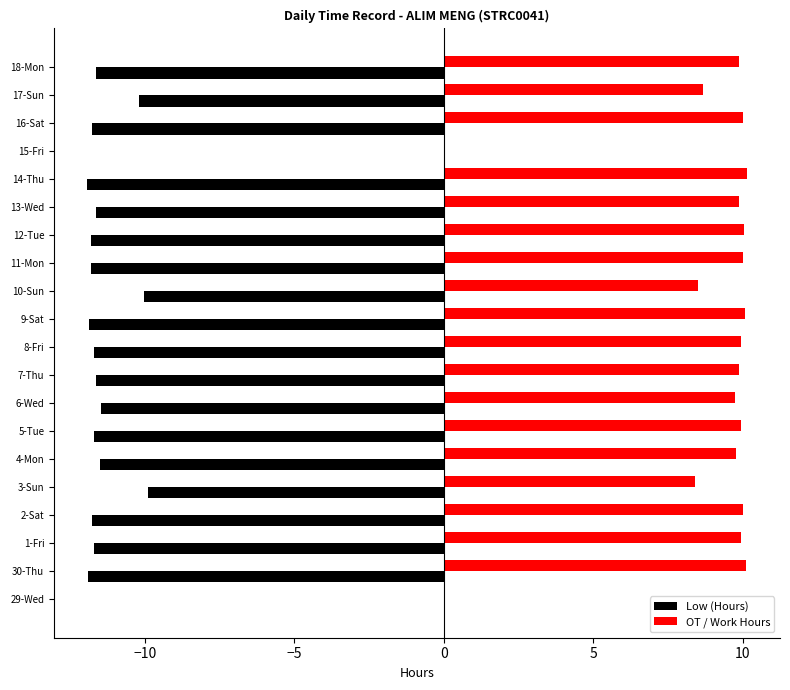

True or false: OT / Work Hours has a value of 10.0 at 1-Fri.

True